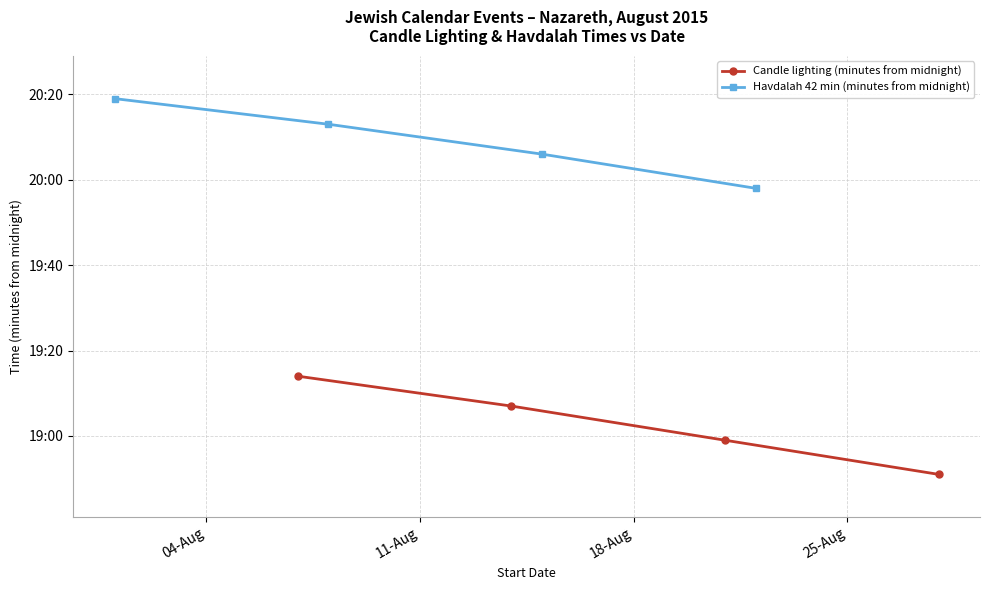

How many data points in Havdalah 42 min (minutes from midnight) are above 1213?

1